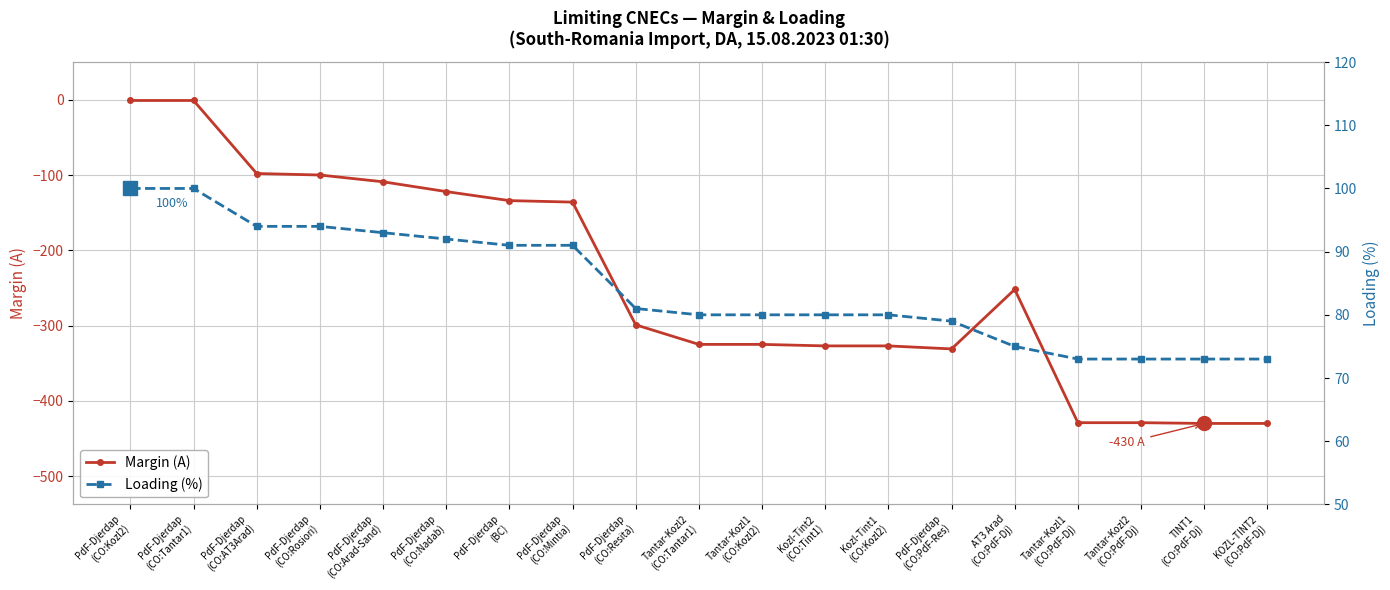

Reading left to right, list all the values displayed in this chart.

Margin (A): -1	-1	-98	-100	-109	-122	-134	-136	-299	-325	-325	-327	-327	-331	-252	-429	-429	-430	-430
Loading (%): 100	100	94	94	93	92	91	91	81	80	80	80	80	79	75	73	73	73	73